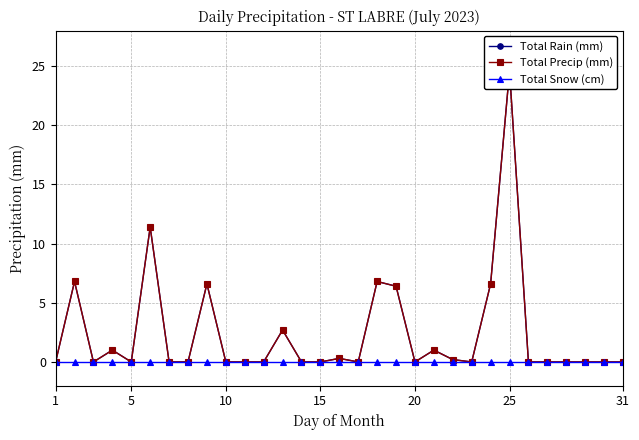

True or false: Total Precip (mm) and Total Snow (cm) cross at least once.

False